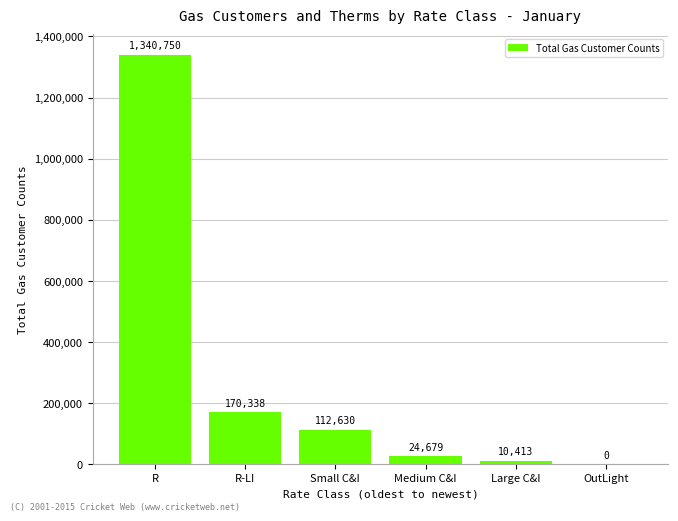

The value at Small C&I is 112630.5. True or false?

True